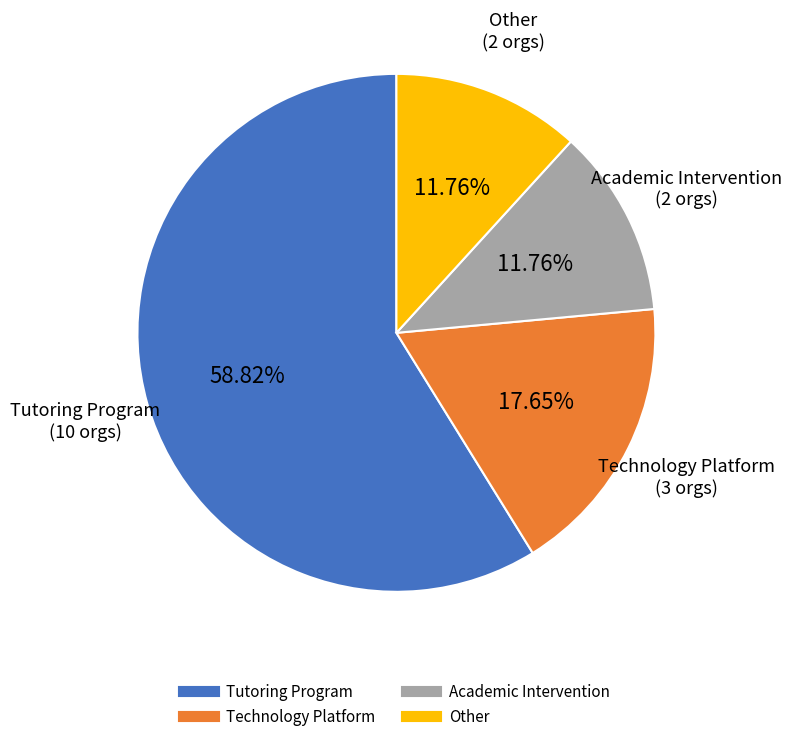

What is the largest slice in the pie chart?

Tutoring Program